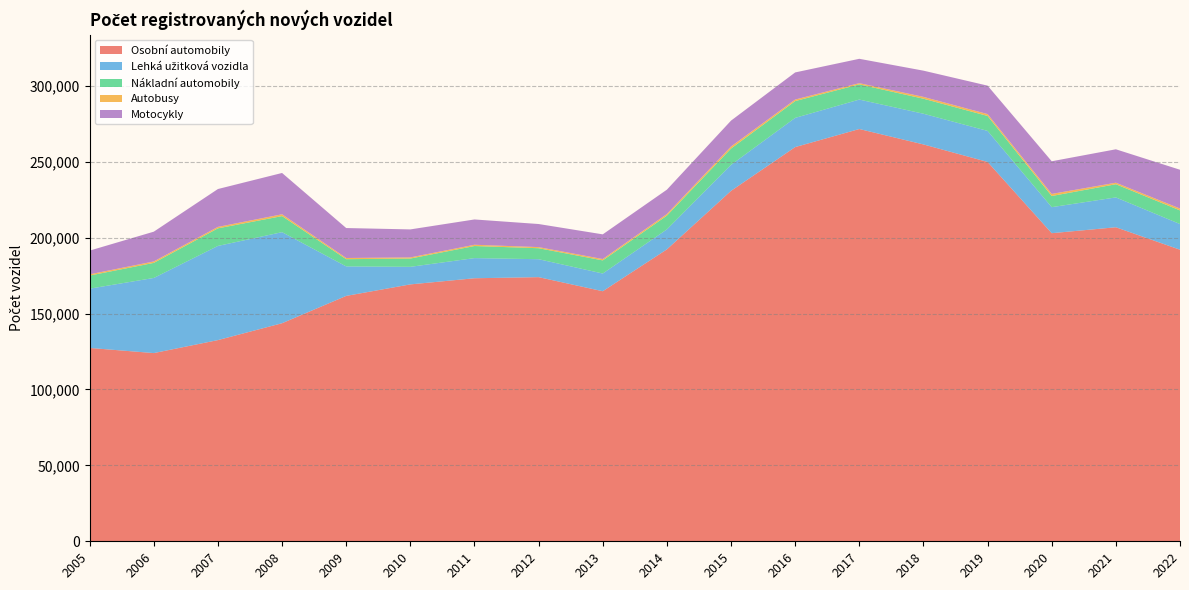

Reading left to right, transcribe all the data shown in this chart.

Osobní automobily: 127376	123987	132542	143661	161659	169236	173282	174009	164736	192314	230857	259693	271595	261437	249915	202971	206876	192087
Lehká užitková vozidla: 39047	49491	62038	59986	19427	11576	13269	11821	11669	13165	17131	19239	19398	20225	20436	17141	19660	16908
Nákladní automobily: 8629	9927	11587	10581	4760	5445	7962	7234	8643	9054	10732	11063	10008	9894	9852	7355	8679	8988
Autobusy: 816	944	949	1191	775	751	837	731	891	1061	1350	1013	804	1203	1220	1367	1006	1215
Motocykly: 15625	19617	24947	27222	19741	18451	16667	15212	16262	16043	17059	17867	16045	17281	18744	21518	22019	25561